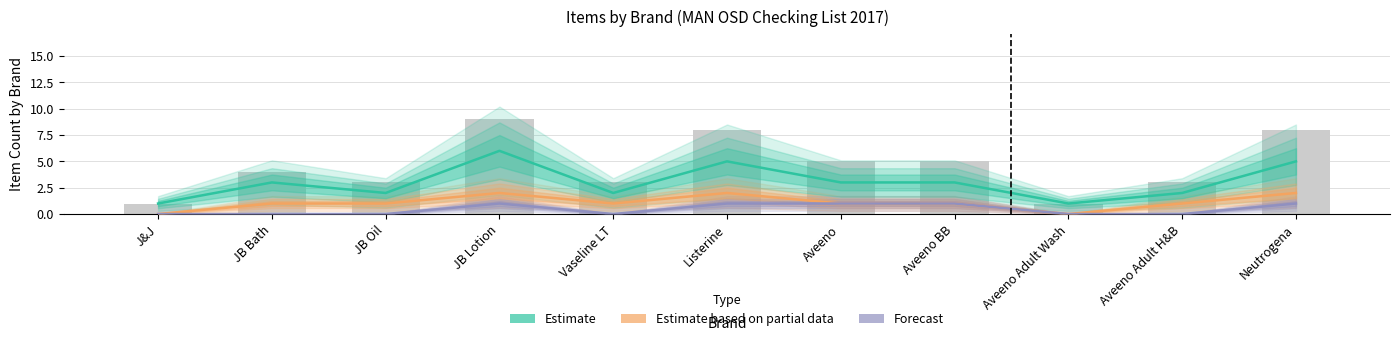

Which series has the largest total across all categories?

Estimate